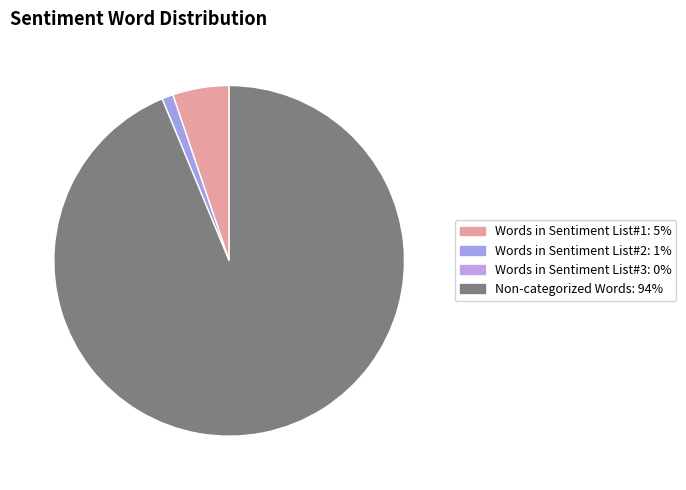

Does any single category account for the majority?

Yes